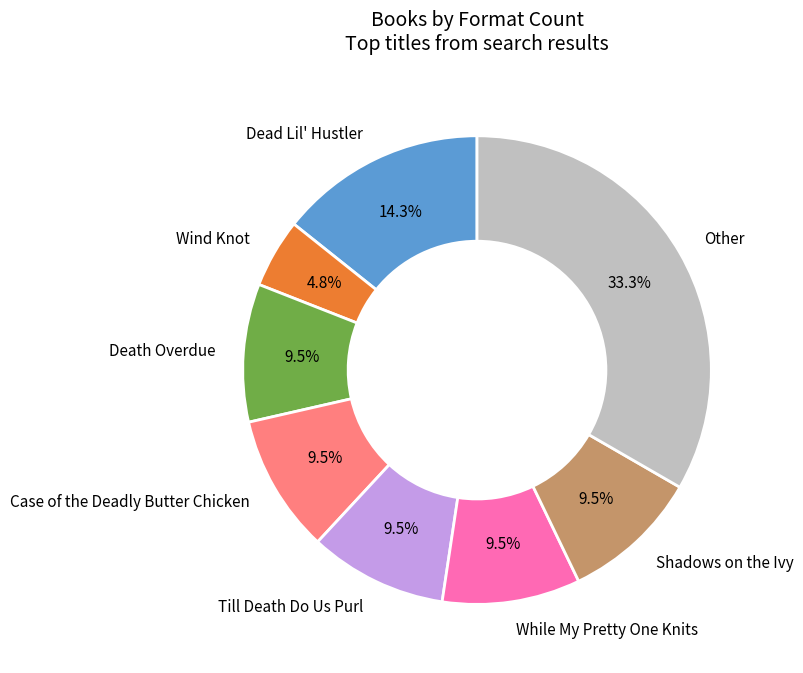

Count the number of slices in the pie.

8